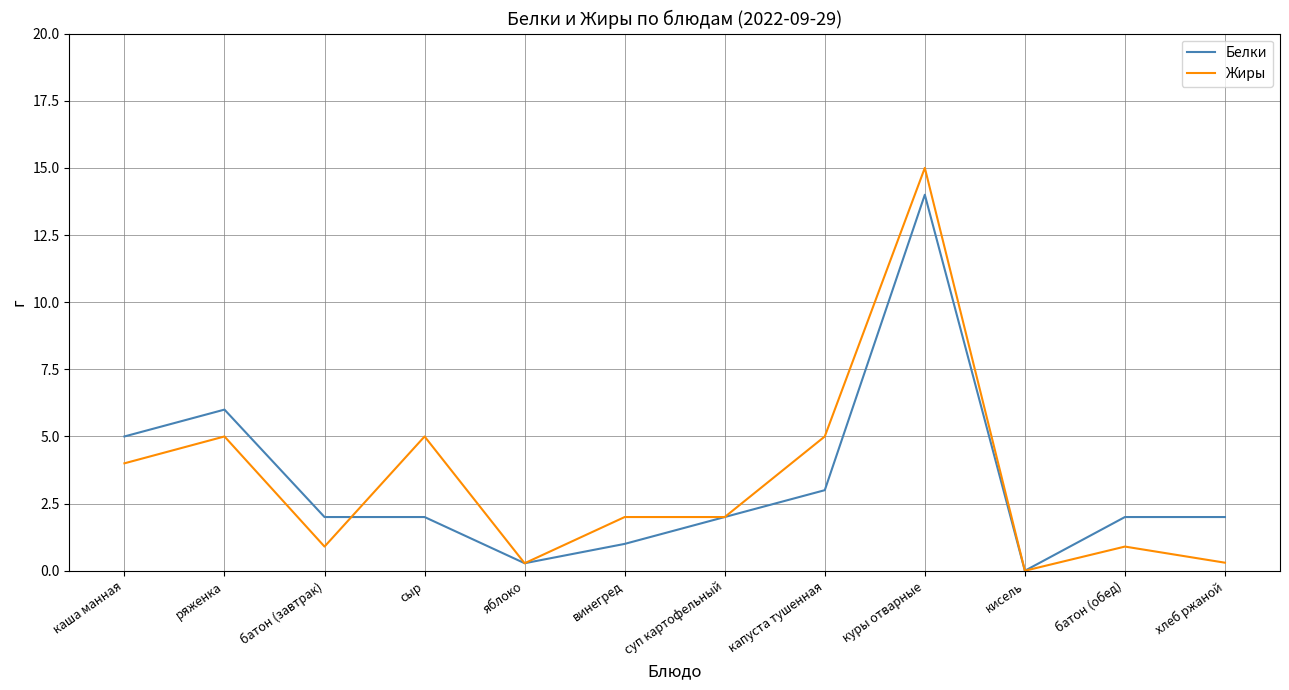

What is the difference between the maximum and minimum values in the Белки series?

14.0